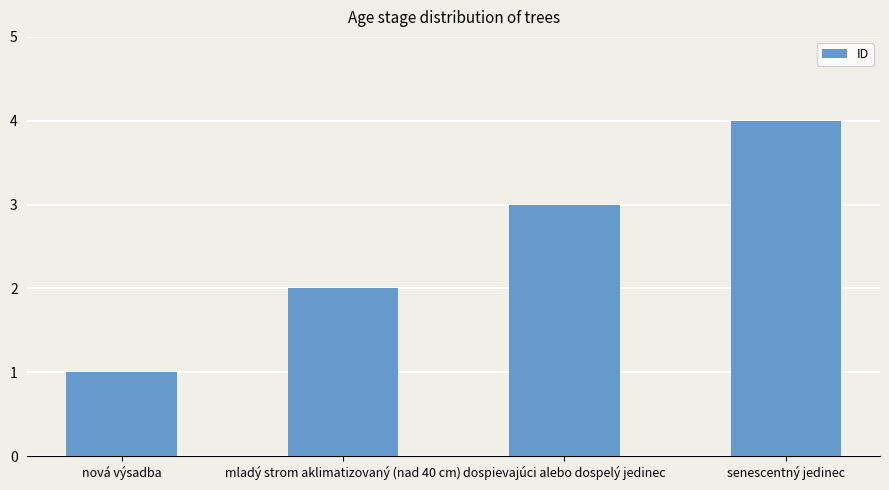

What is the greatest value displayed?

4